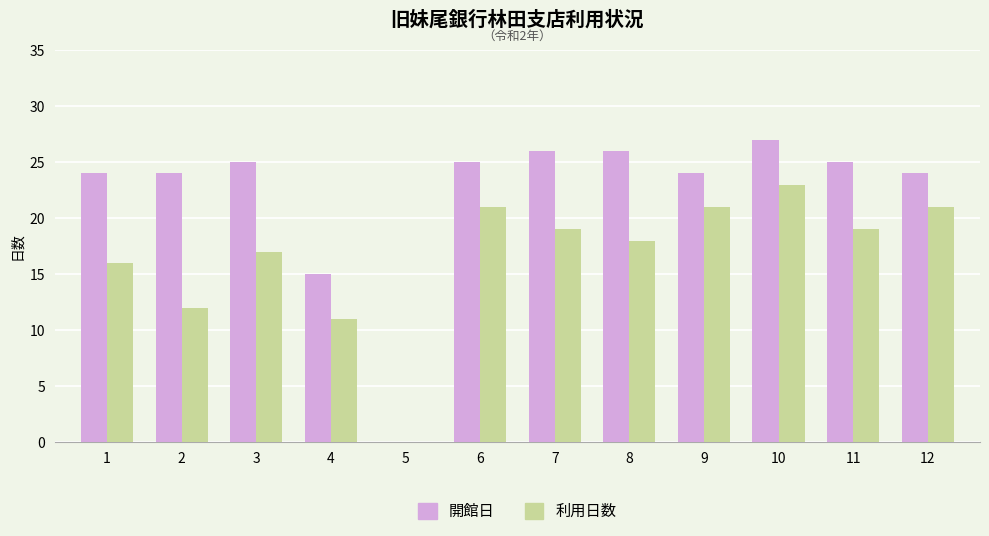

What is the difference between the 開館日 values at 10 and 11?

2